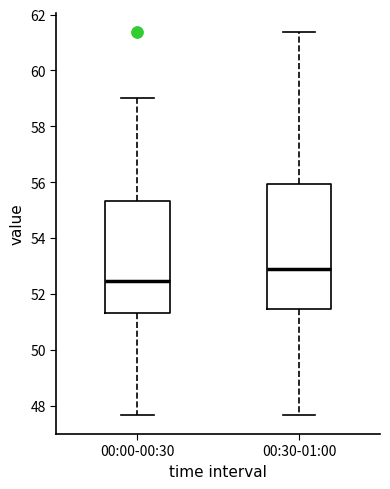

Which box's median line is the lowest?

00:00-00:30